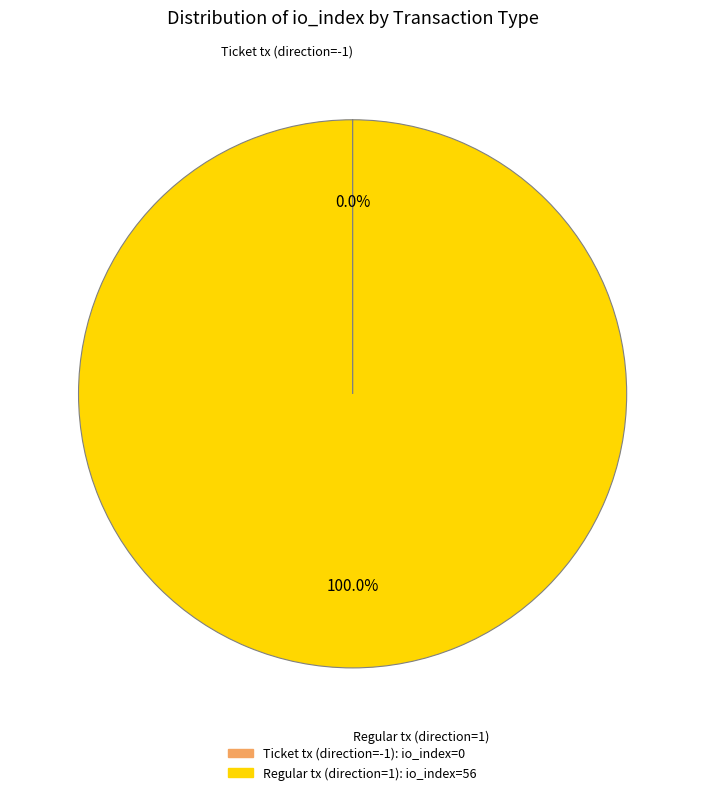

Is there a majority slice in this chart?

Yes